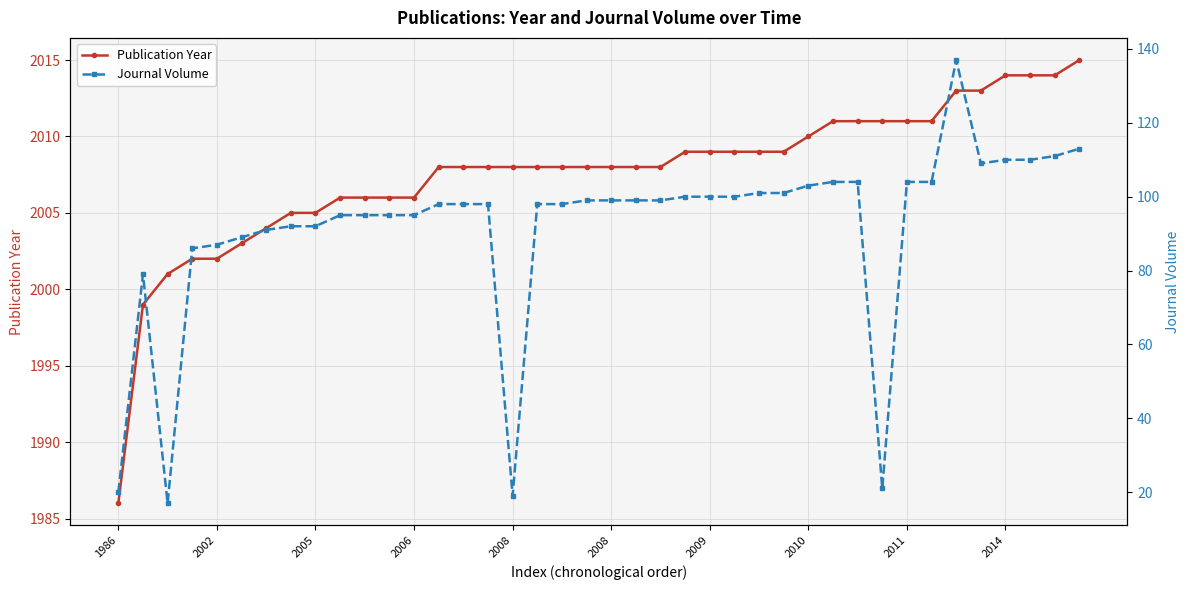

At which category is the sum across all series the highest?

34